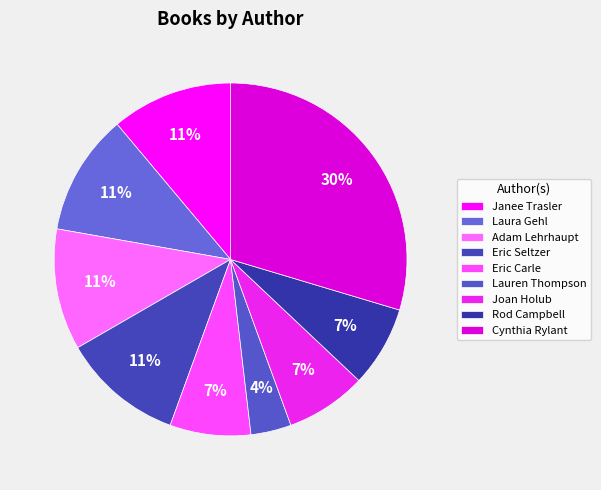

The Laura Gehl slice represents 22% of the pie. True or false?

False